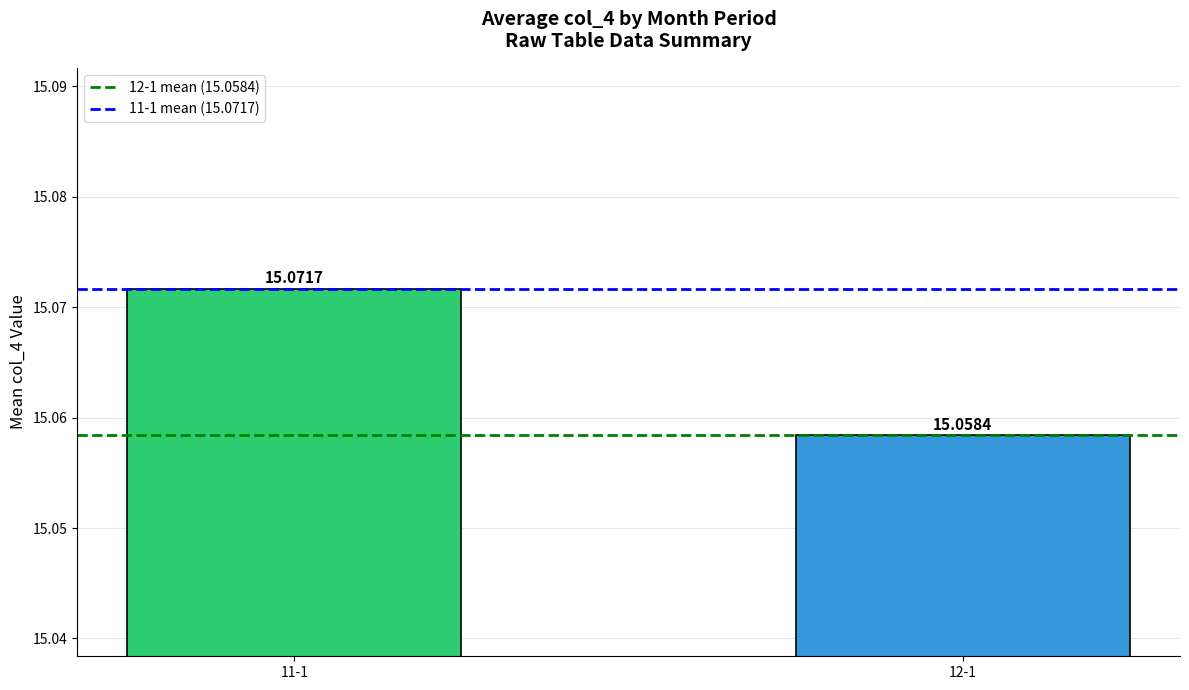

Between 11-1 and 12-1, which is larger?

11-1